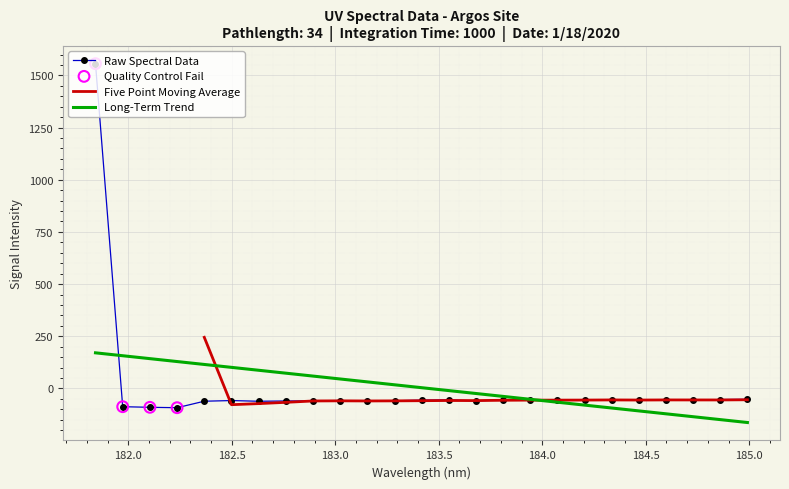

What is the minimum value for Long-Term Trend?

-163.3